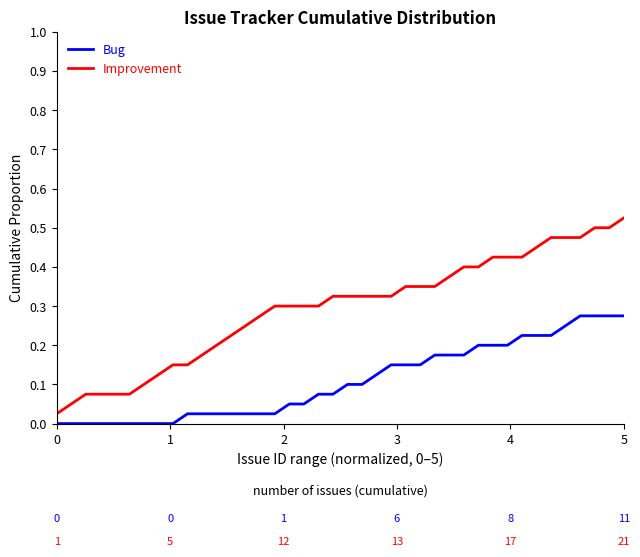

List the series in order of their overall mean, lowest first.

Bug, Improvement